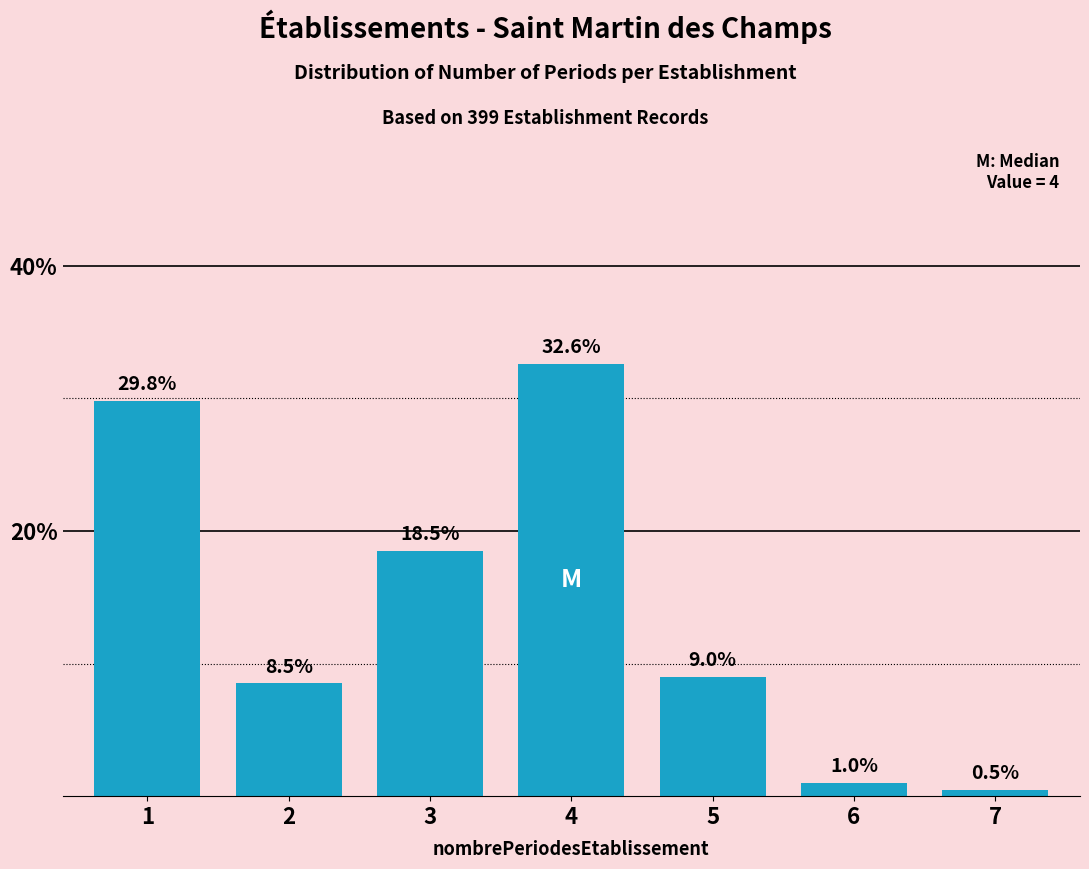

Reading left to right, transcribe all the data shown in this chart.

1=29.8	2=8.5	3=18.5	4=32.6	5=9.0	6=1.0	7=0.5